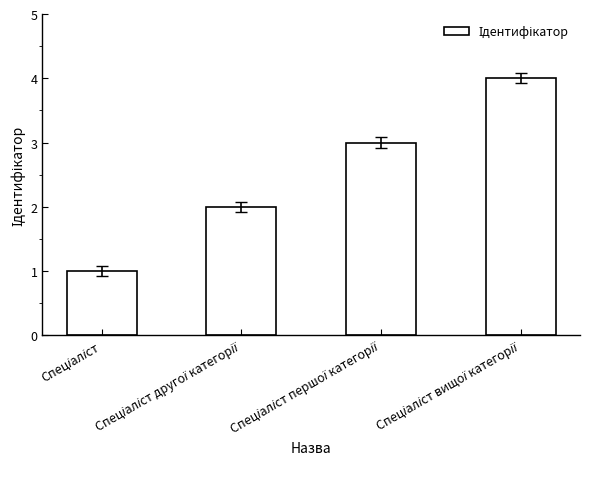

How many data points are less than 3?

2